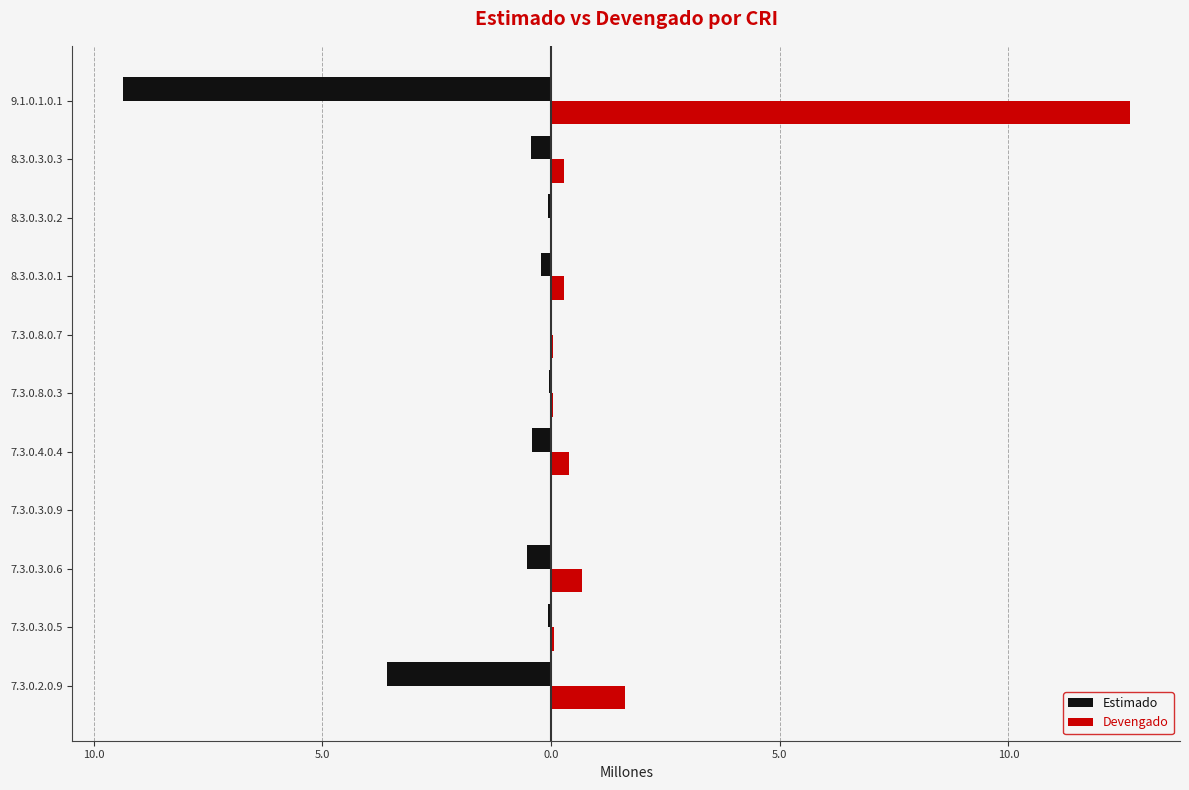

What are all the series names shown in the legend?

Estimado, Devengado